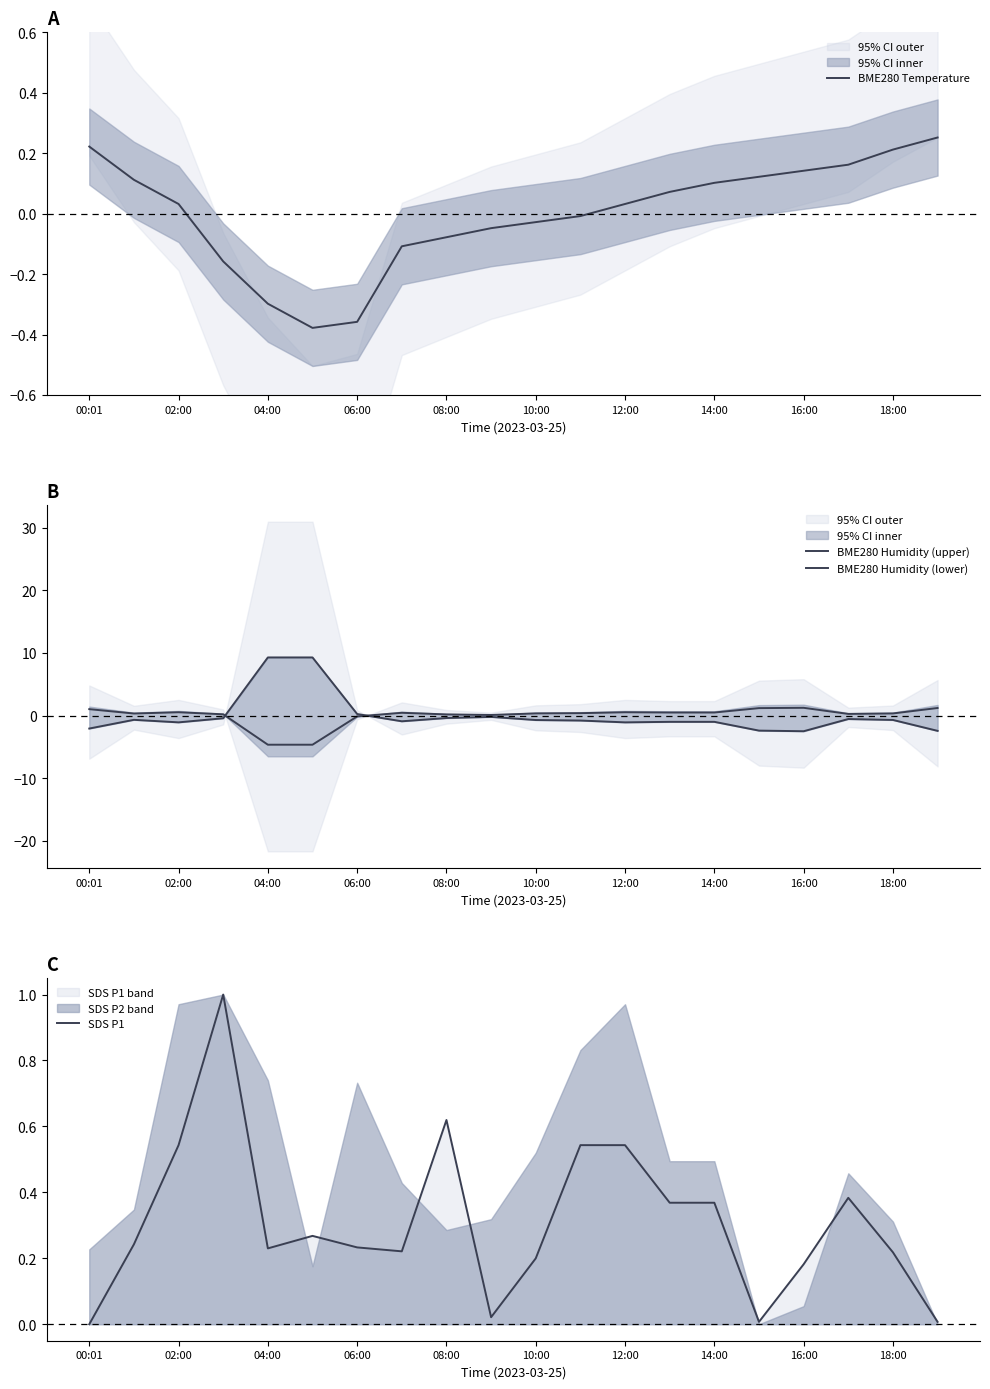

The value of BME280 Temperature at 14:00 is 0.1. True or false?

True